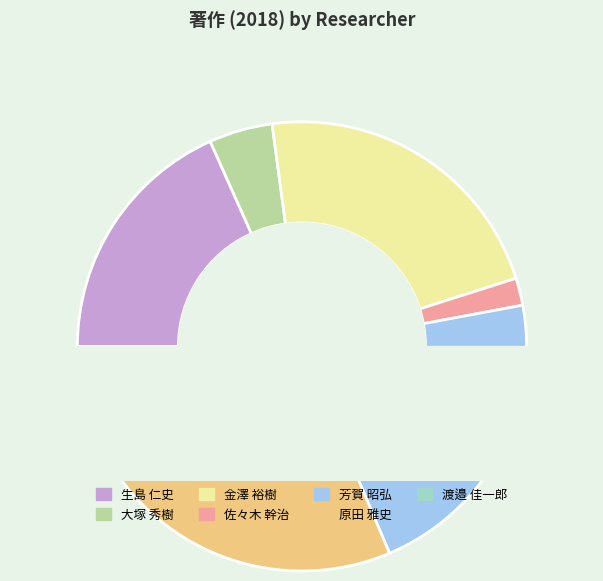

To the nearest percent, what is the combined percentage of 渡邉 佳一郎 and 佐々木 幹治?

9%